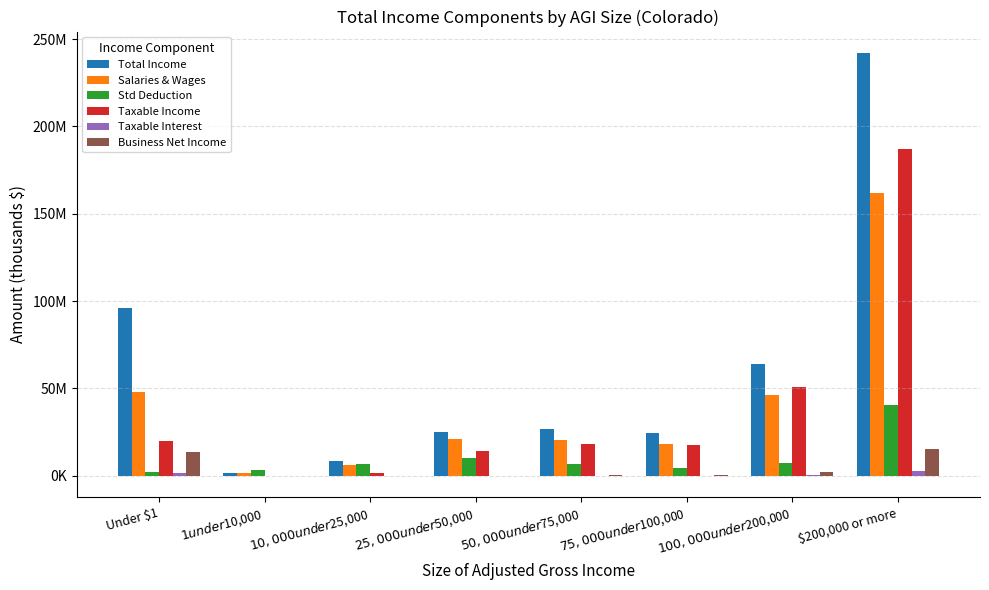

Which has a higher value, $50,000 under $75,000 or $100,000 under $200,000?

$100,000 under $200,000